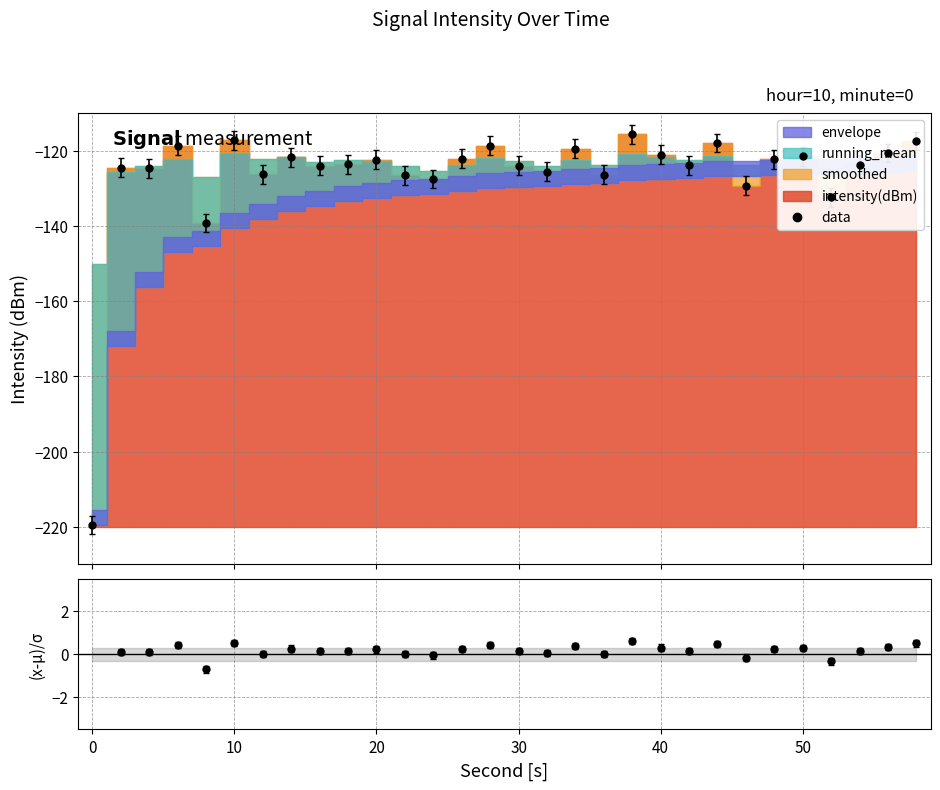

At which category does intensity(dBm) reach its first local valley?

4